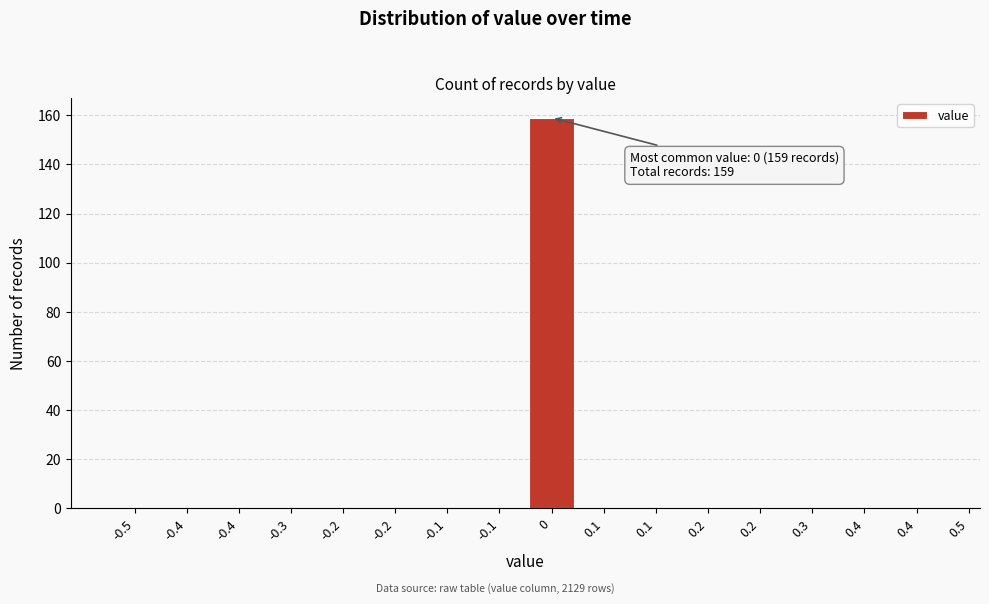

Count the number of data series in this chart.

1